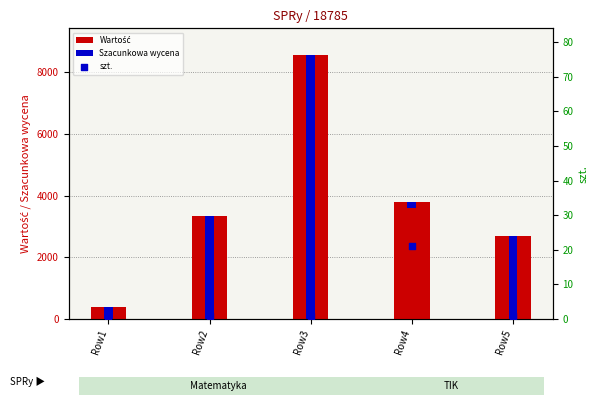

Which series has the widest spread of Y values?

Szacunkowa wycena